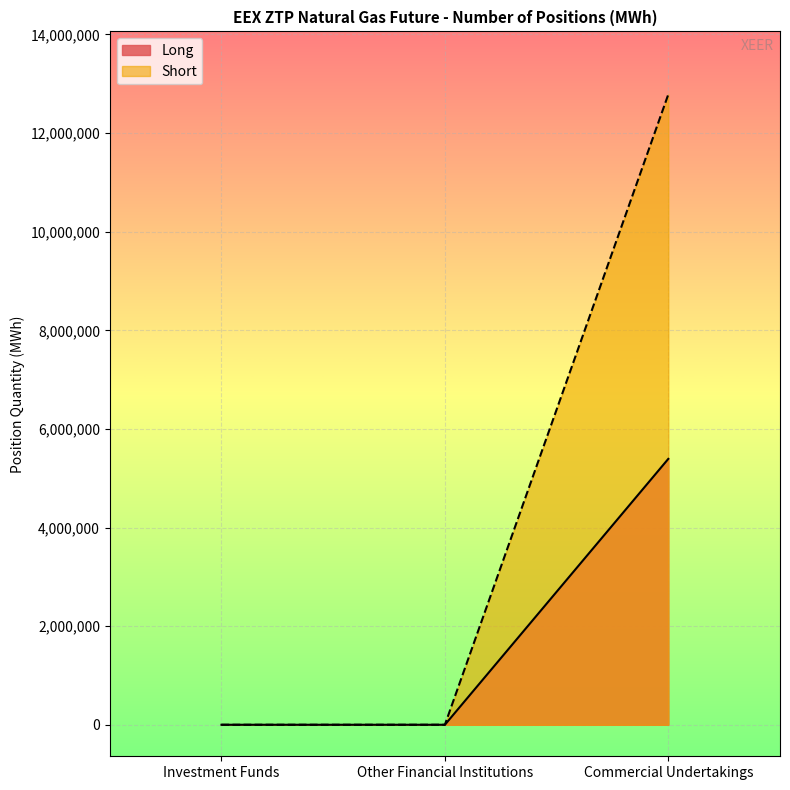

What is the maximum value for Short?

12783585